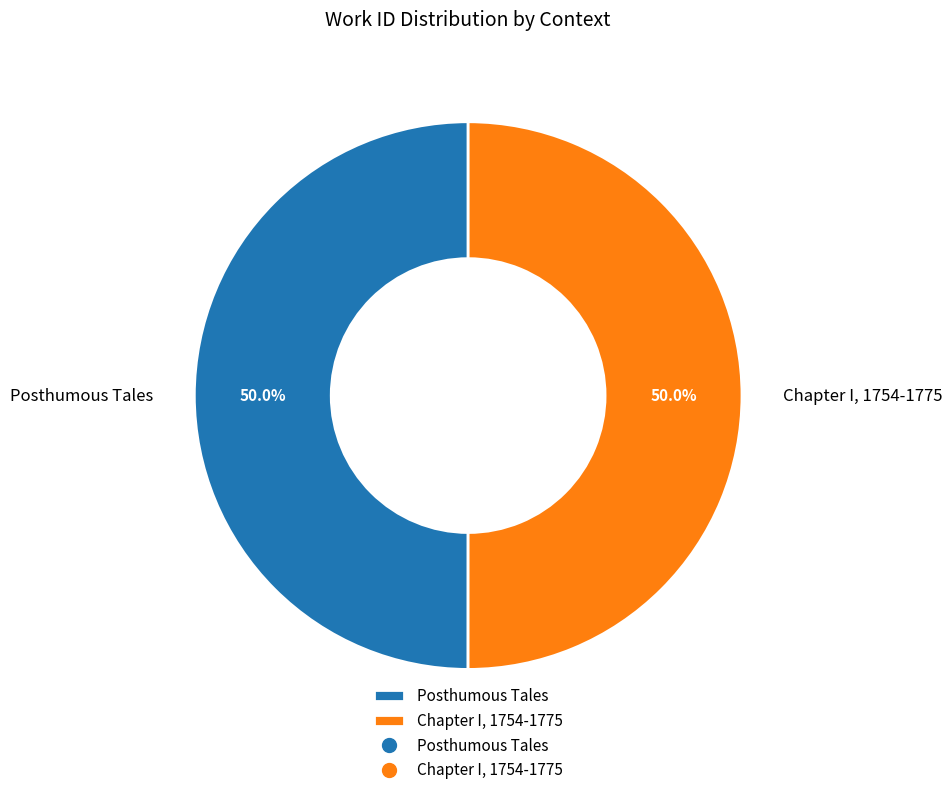

How many slices are in this pie chart?

2